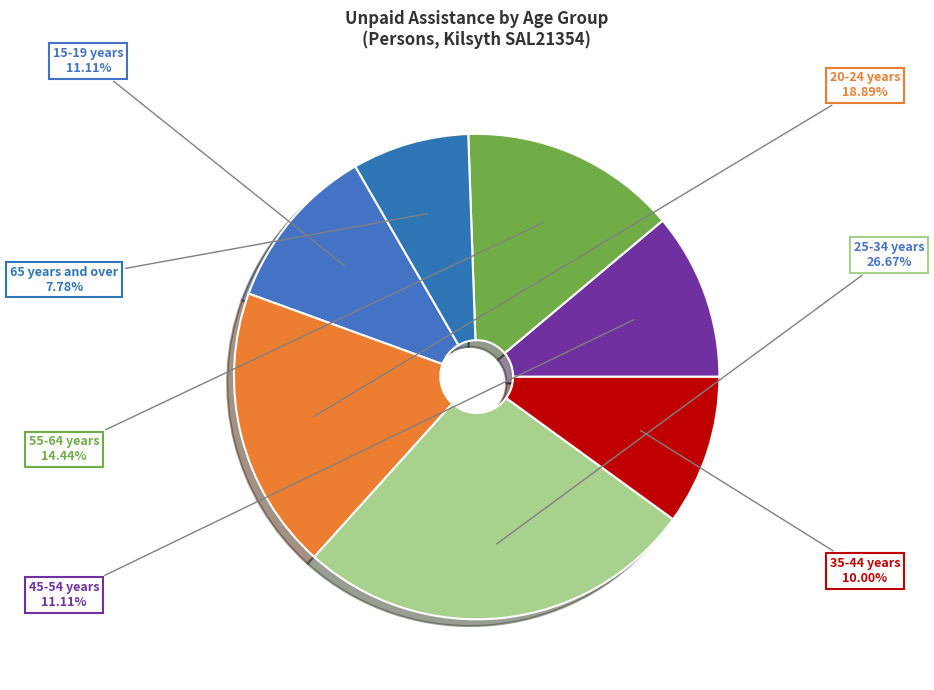

Rank the categories by value from highest to lowest.

25-34 years, 20-24 years, 55-64 years, 15-19 years, 45-54 years, 35-44 years, 65 years and over